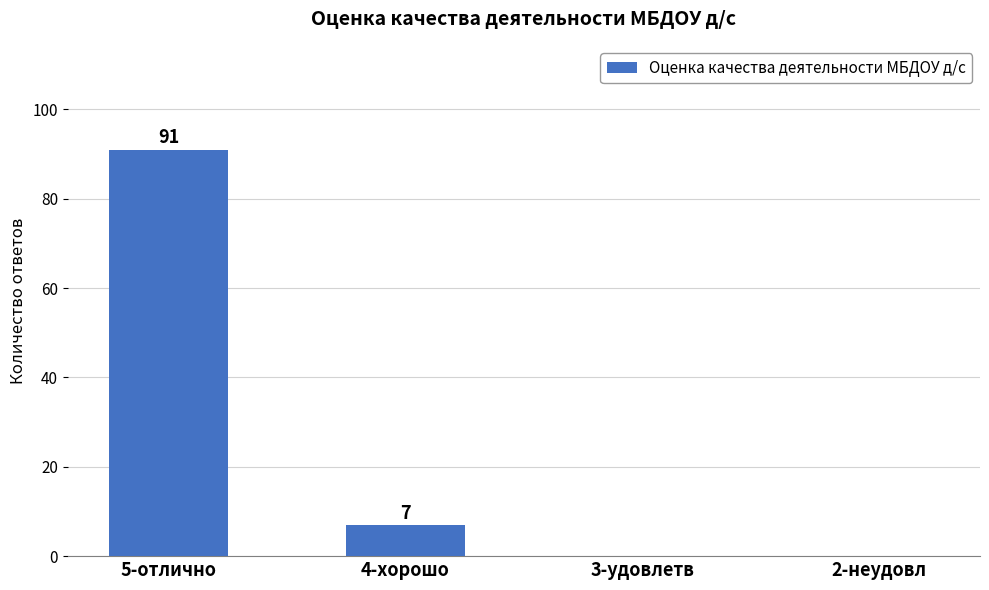

At which category does the chart reach its peak across all series?

5-отлично